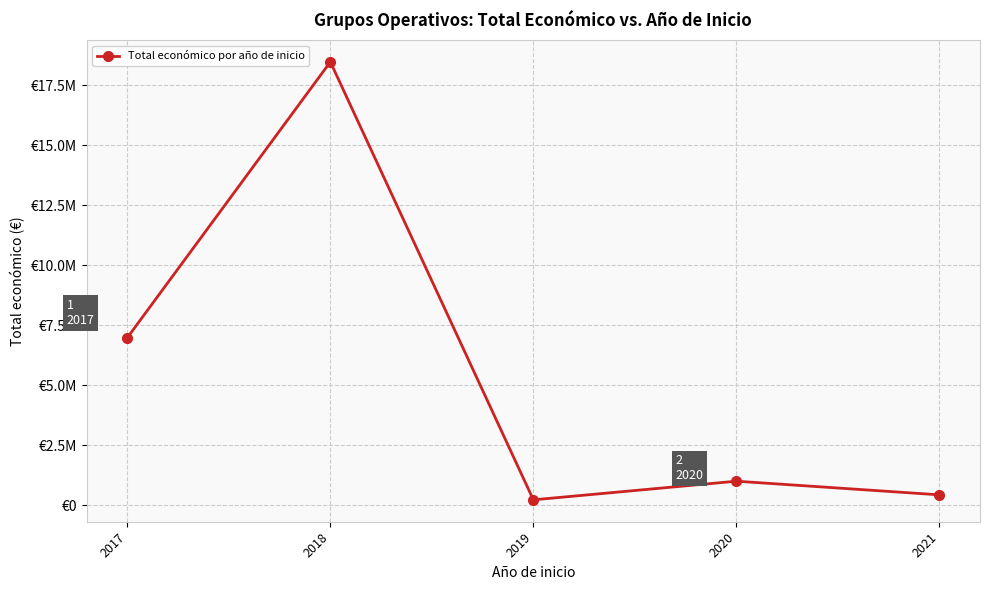

Reading left to right, extract all data points from this chart.

6985221	18467015	232189	1008403	440317